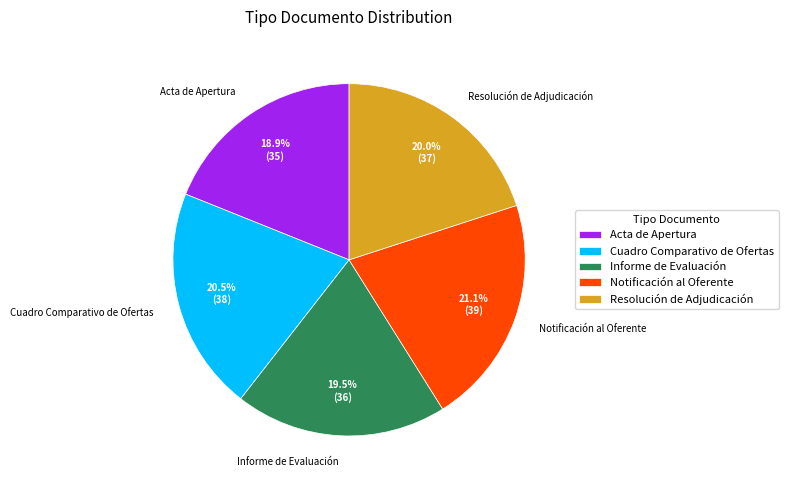

Do Notificación al Oferente and Acta de Apertura together represent more than half of the pie?

No